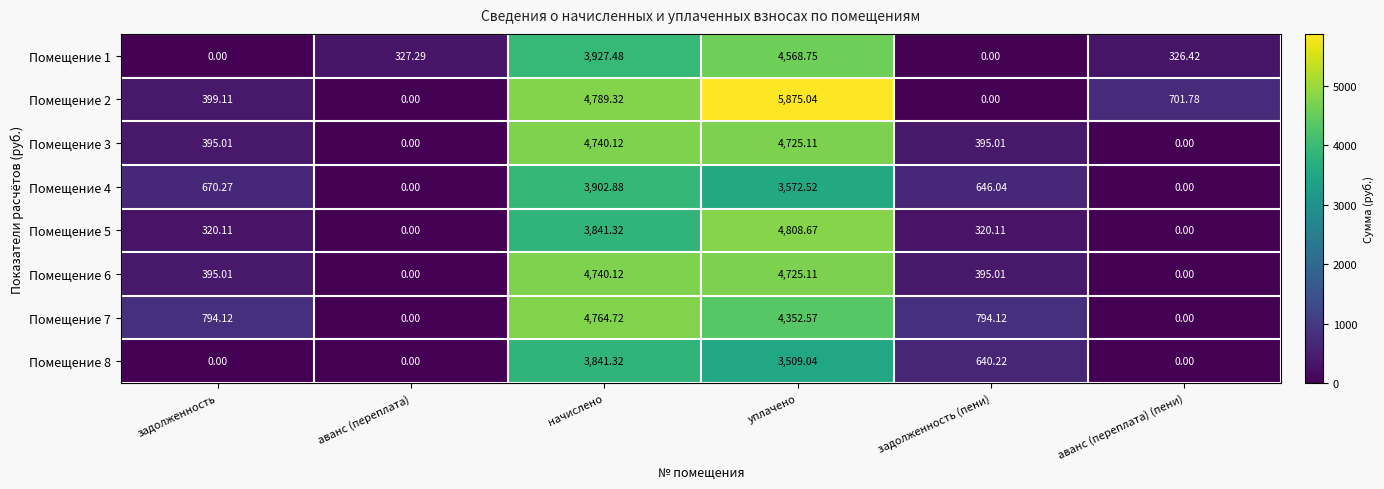

At which label does Помещение 6 reach its peak?

начислено